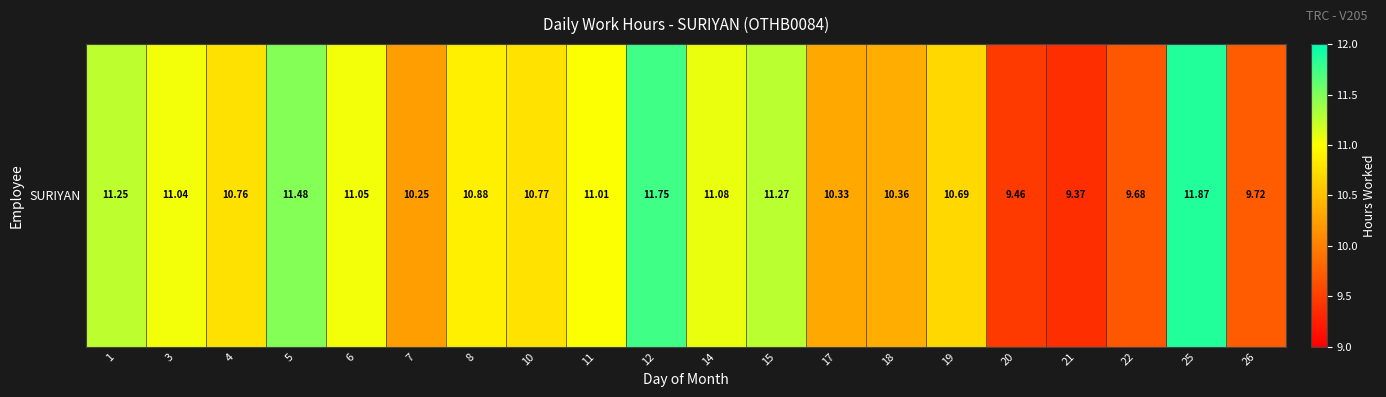

The value at 22 is 13.3. True or false?

False